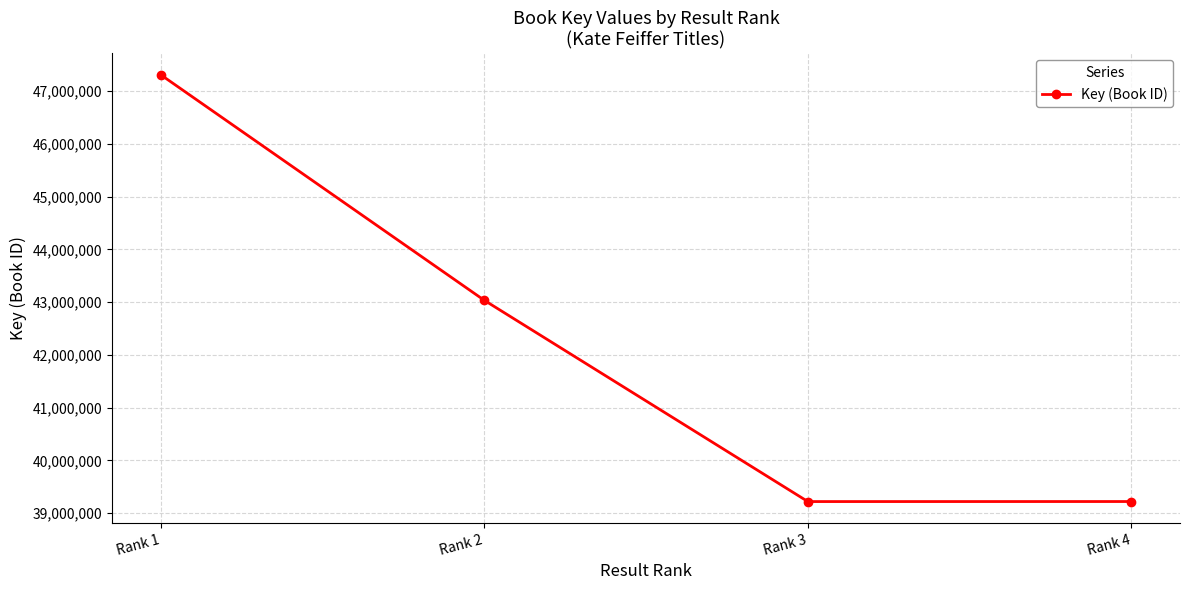

What is the value of the 2nd point from the left?

43034064